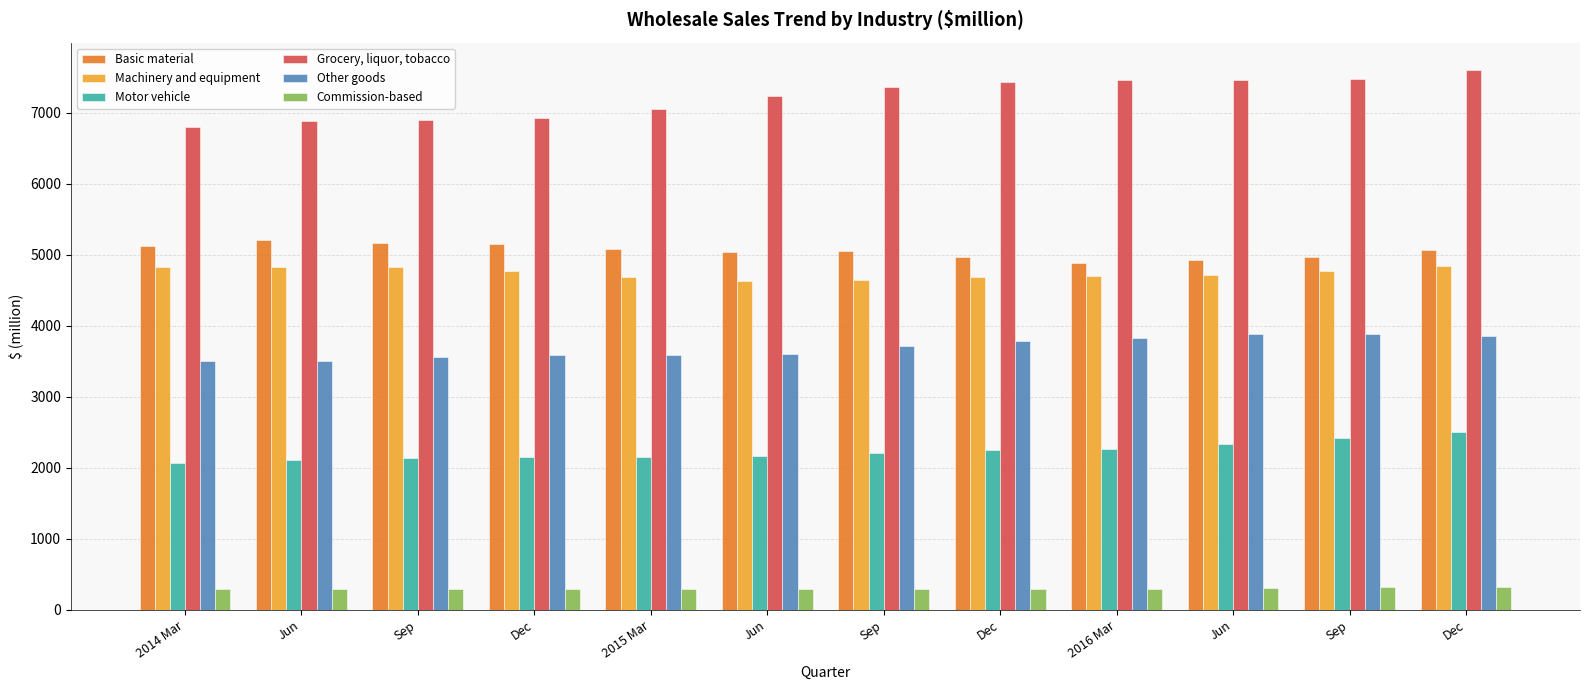

What are all the series names shown in the legend?

Basic material, Machinery and equipment, Motor vehicle, Grocery, liquor, tobacco, Other goods, Commission-based